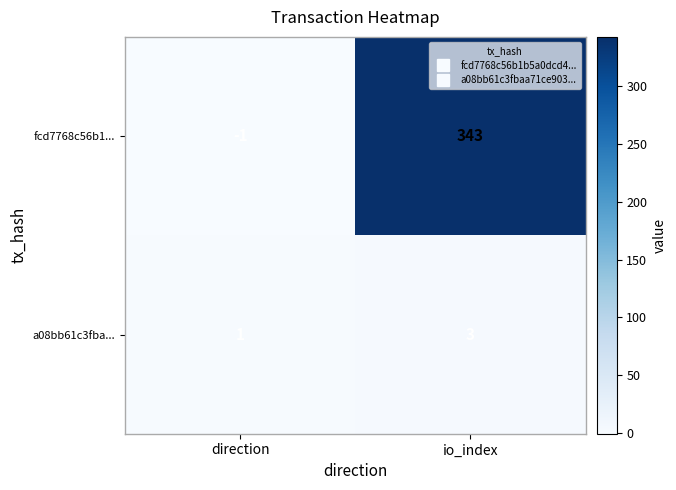

At which label is fcd7768c56b1... closest to 171?

direction